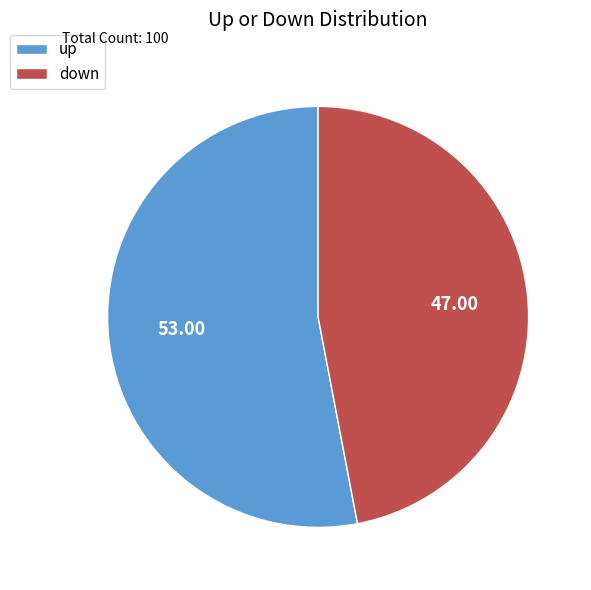

Which slice is the smallest?

down